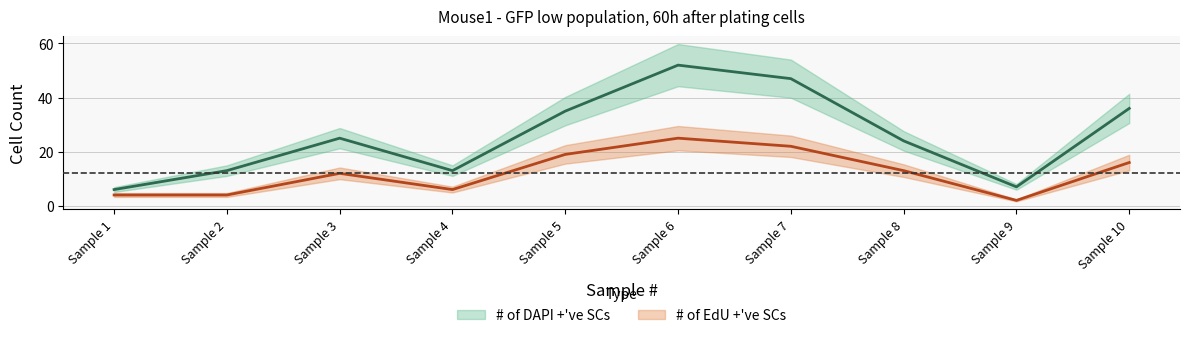

Where is the first local minimum for # of DAPI +'ve SCs?

Sample 4